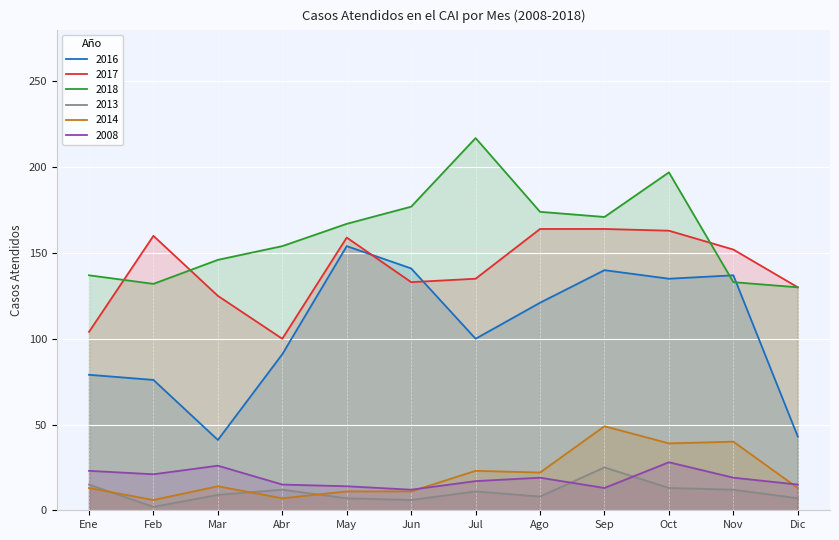

List the labels in order of 2013 value, largest first.

Sep, Ene, Oct, Abr, Nov, Jul, Mar, Ago, May, Dic, Jun, Feb